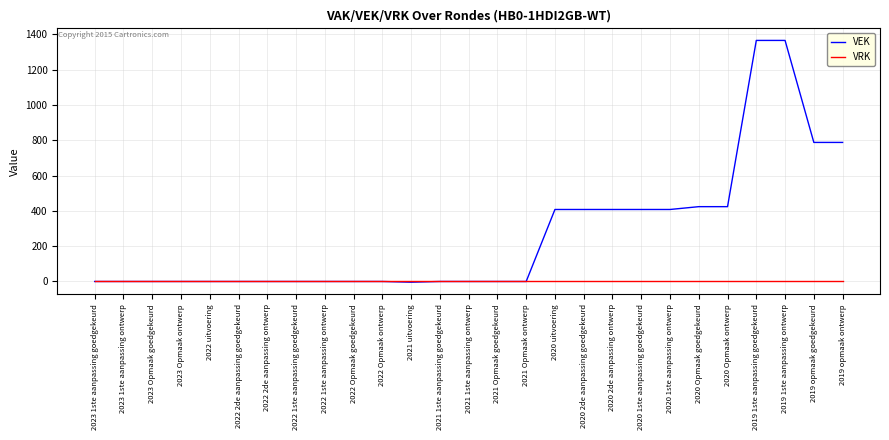

Rank the series by their maximum value, from highest to lowest.

VEK, VRK